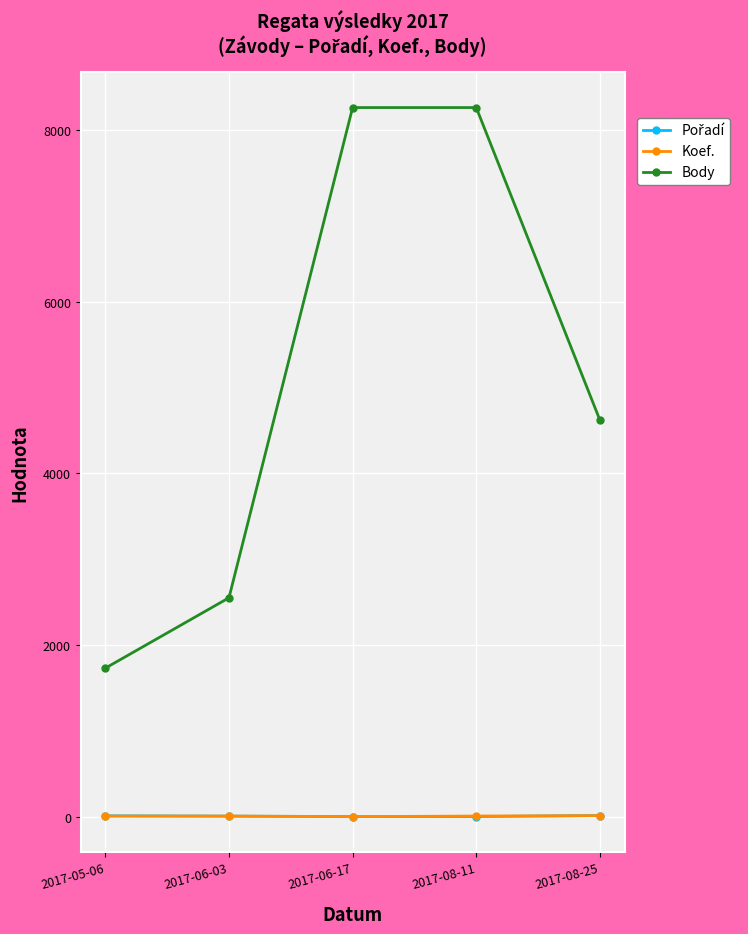

What is the label of the 5th point from the right?

2017-05-06